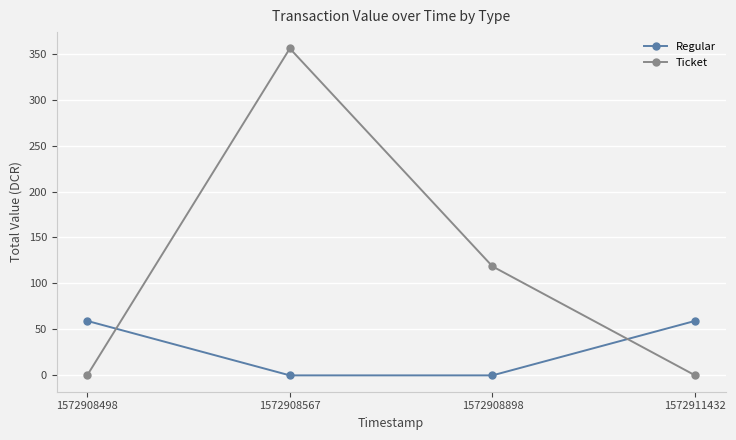

What is the highest value of the Ticket series?

355.6